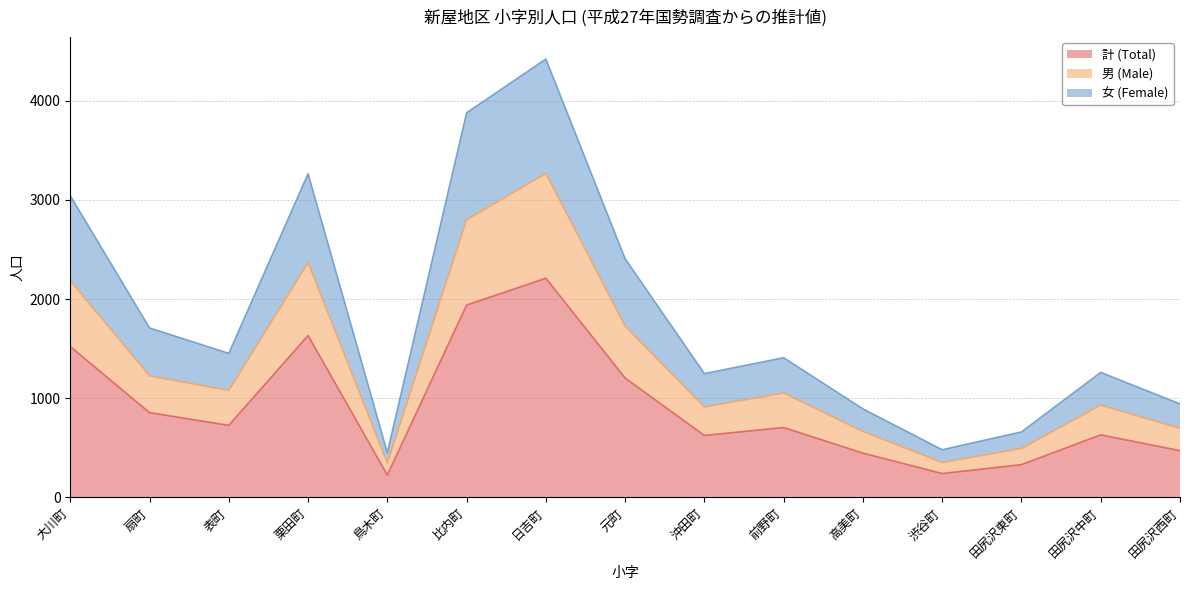

How many distinct data groups are displayed?

3